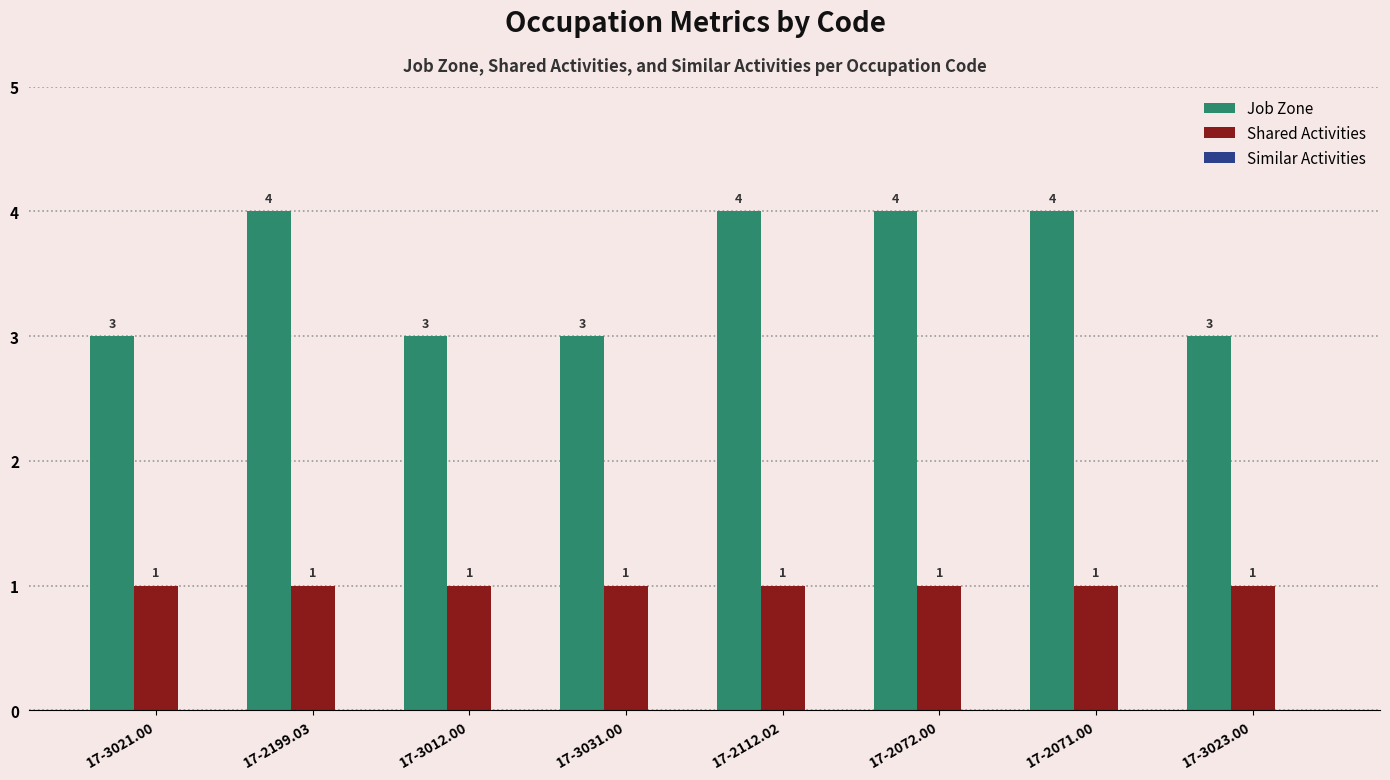

What is the value of the Shared Activities bar at the 1st from the left?

1